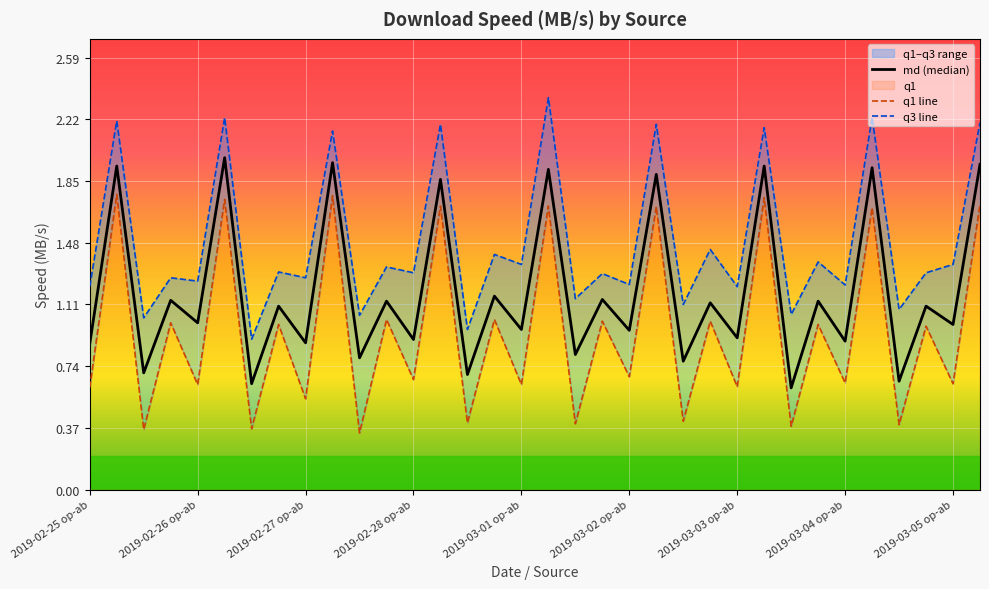

Where does the q3 series first go above 1?

2019-02-25 op-ab